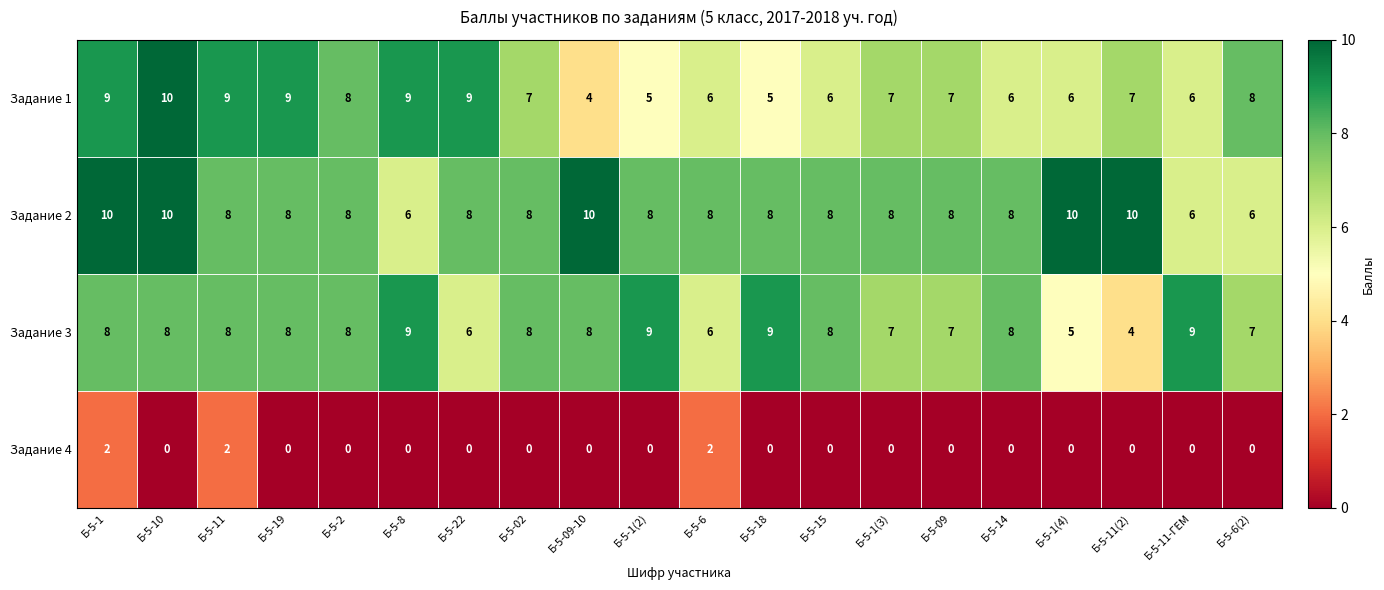

The value of Задание 1 at Б-5-19 is 9. True or false?

True